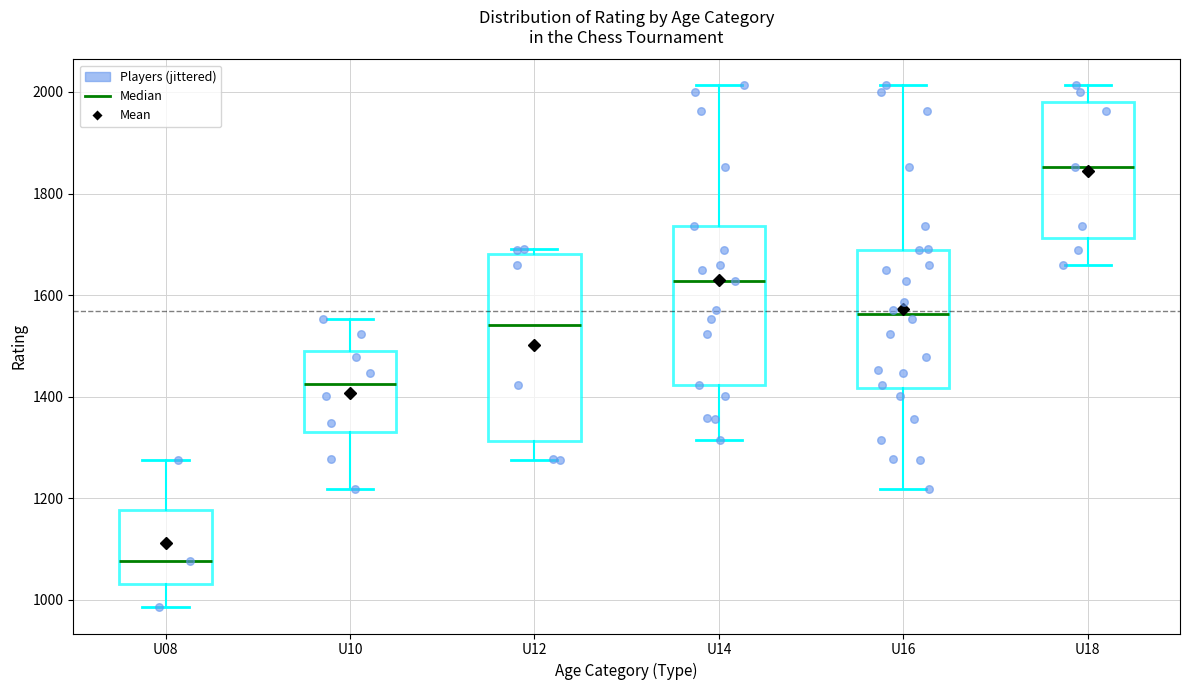

Reading left to right, transcribe this box plot: for each box, give where its median line is, the range the box spans, and where its two whiskers end, as read against the y-axis. The values are not printed on the chart, so give them approximately, as read against the axis.

U08: median 1080, box 1040 to 1180, whiskers 980 to 1280
U10: median 1420, box 1340 to 1500, whiskers 1220 to 1560
U12: median 1540, box 1320 to 1680, whiskers 1280 to 1700
U14: median 1620, box 1420 to 1740, whiskers 1320 to 2020
U16: median 1560, box 1420 to 1680, whiskers 1220 to 2020
U18: median 1860, box 1720 to 1980, whiskers 1660 to 2020